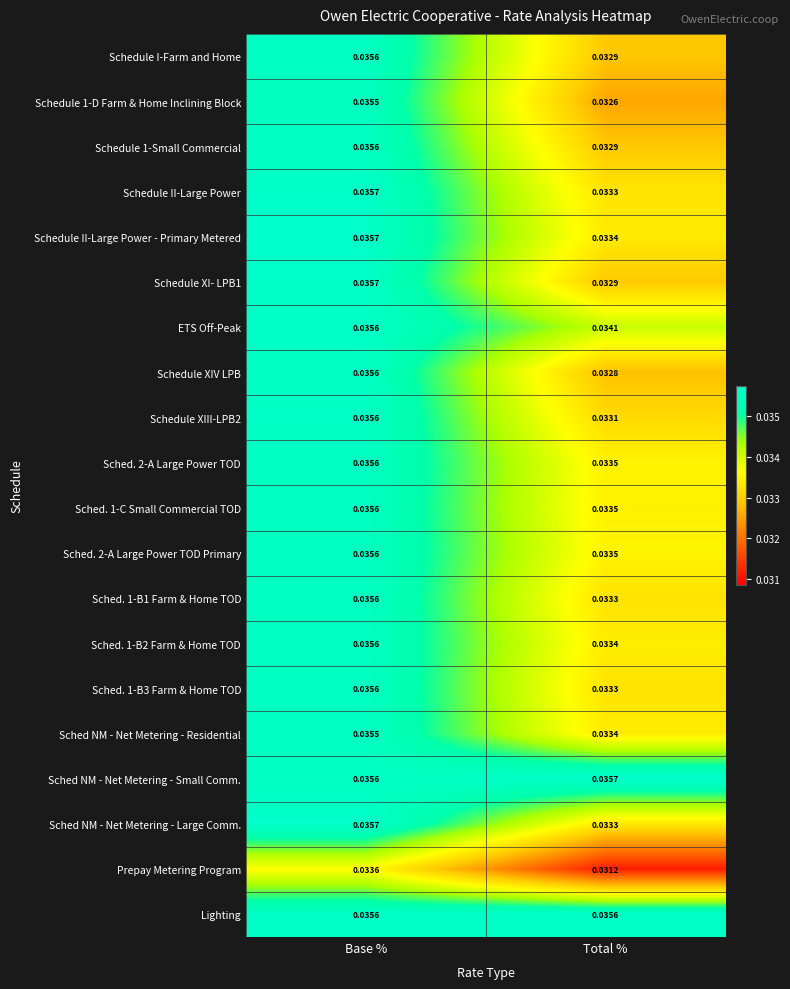

Rank the categories by ETS Off-Peak value from highest to lowest.

Base %, Total %